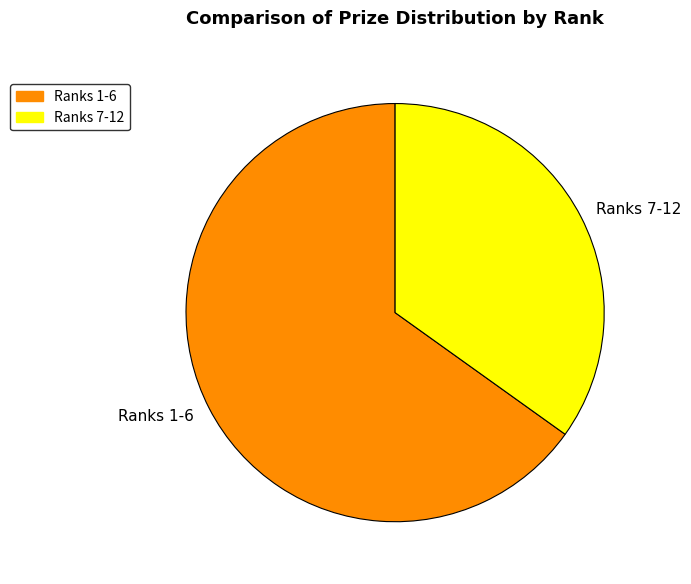

Which slice is the largest?

Ranks 1-6